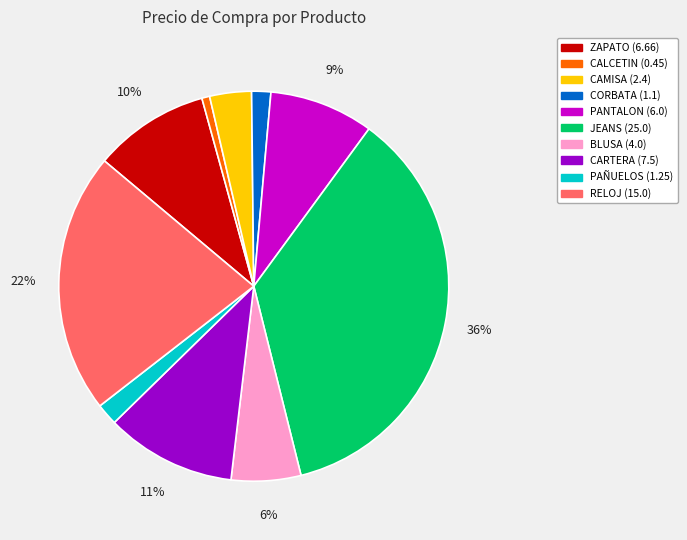

What percentage is the CAMISA slice, to the nearest percent?

3%